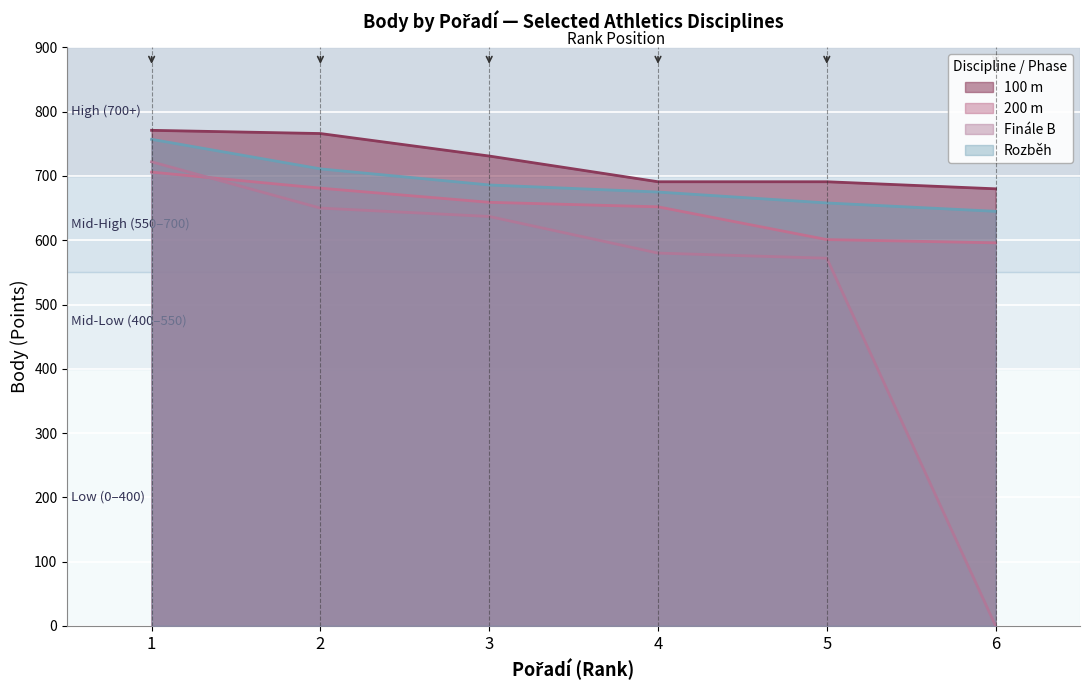

Reading left to right, list all the values displayed in this chart.

100 m: 1=771	2=766	3=731	4=691	5=691	6=680
200 m: 1=706	2=681	3=659	4=652	5=601	6=596
Finále B: 1=722	2=650	3=637	4=580	5=572	6=0
Rozběh: 1=757	2=711	3=686	4=675	5=658	6=645